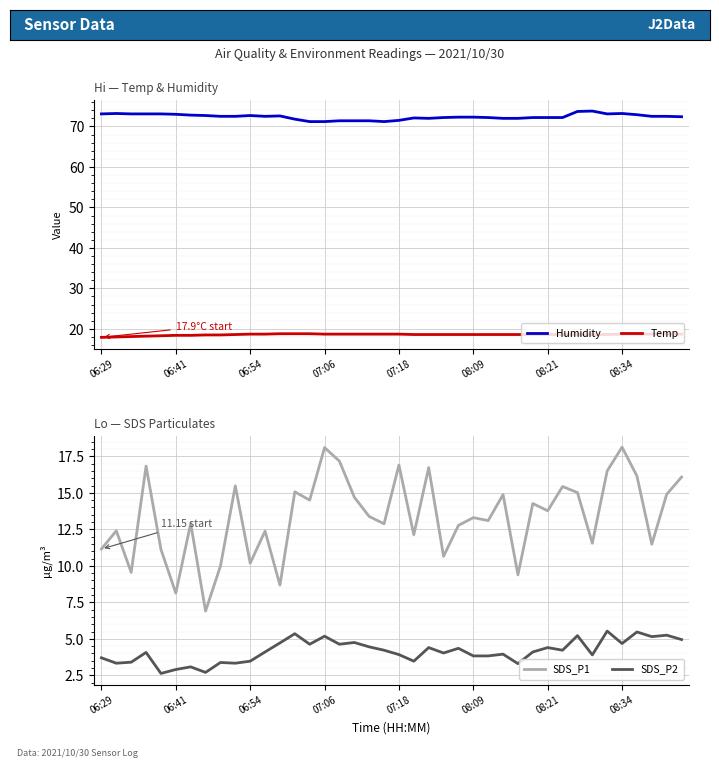

Is this an area chart (filled region under the line)?

No